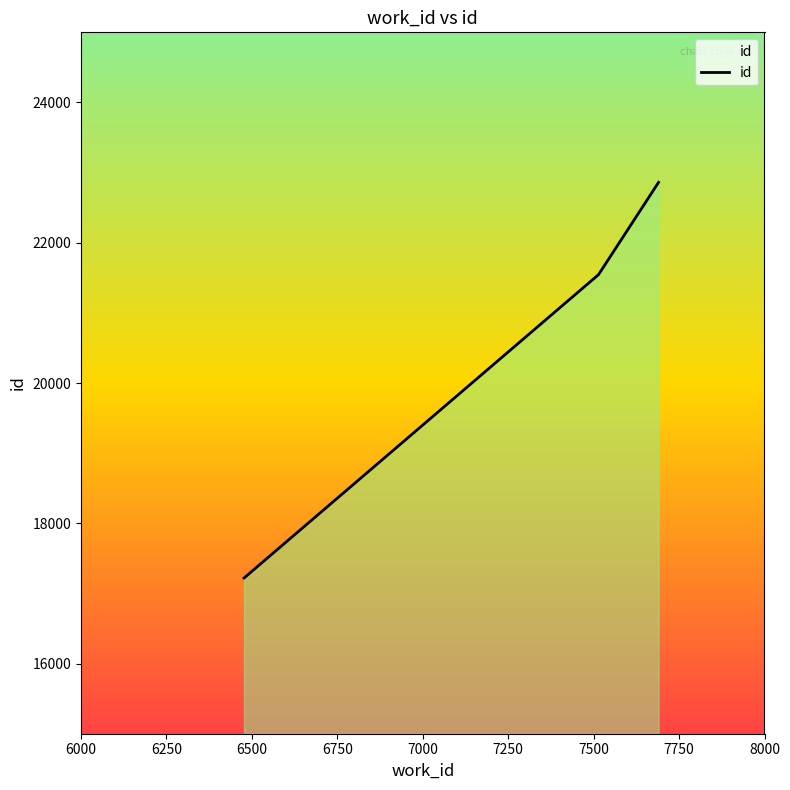

True or false: the data has more than 1 interior local peaks.

False